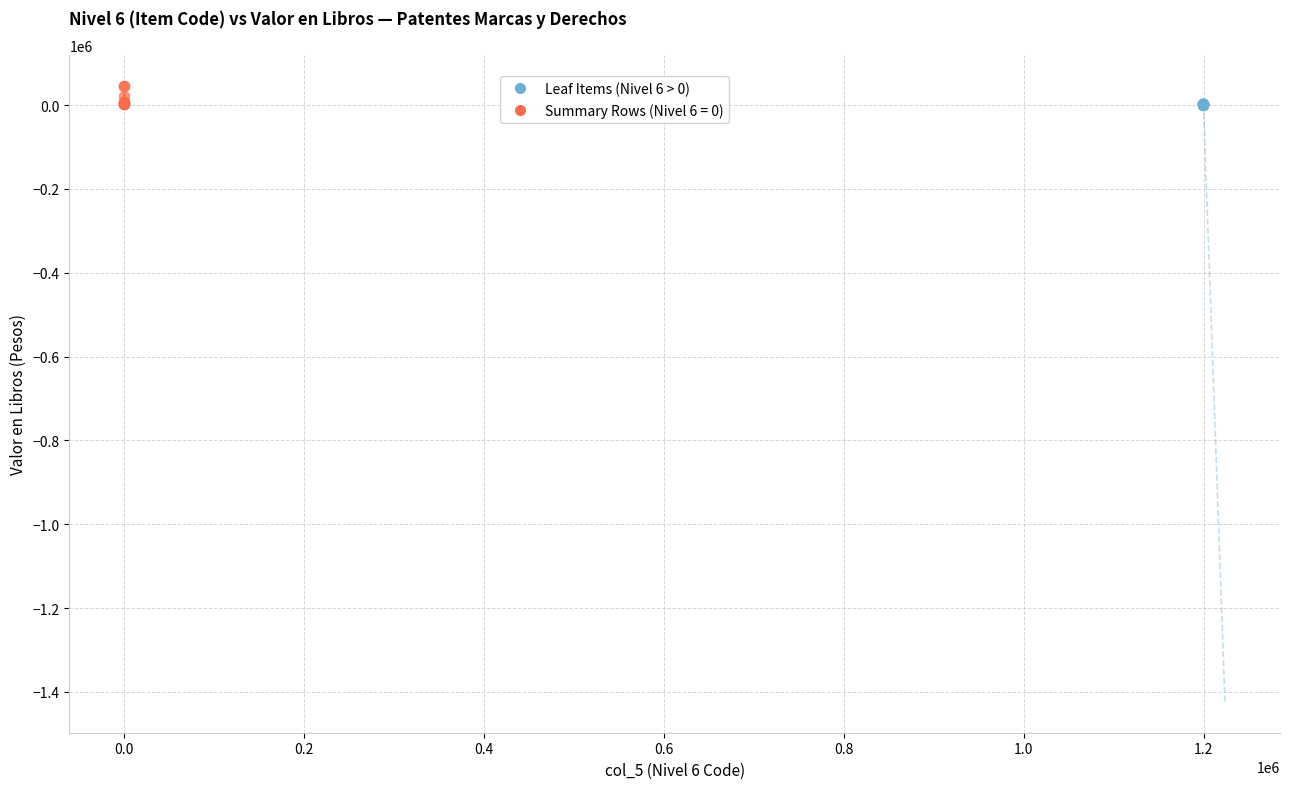

Which series has the widest spread of Y values?

Summary Rows (Nivel 6 = 0)